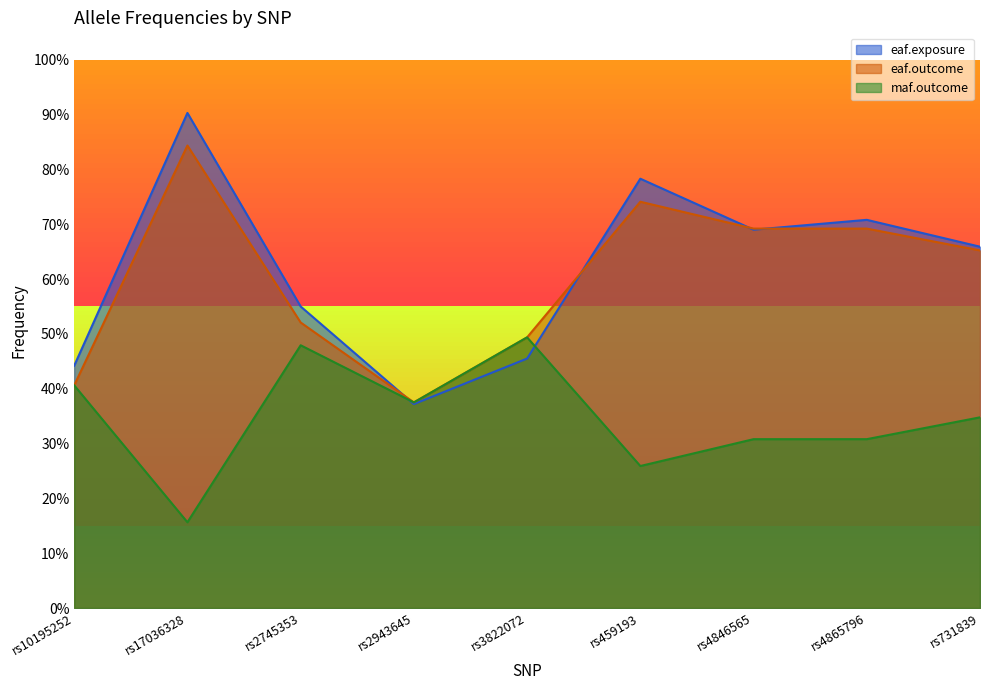

Between which two adjacent categories do eaf.exposure and eaf.outcome first intersect?

rs2745353 and rs2943645